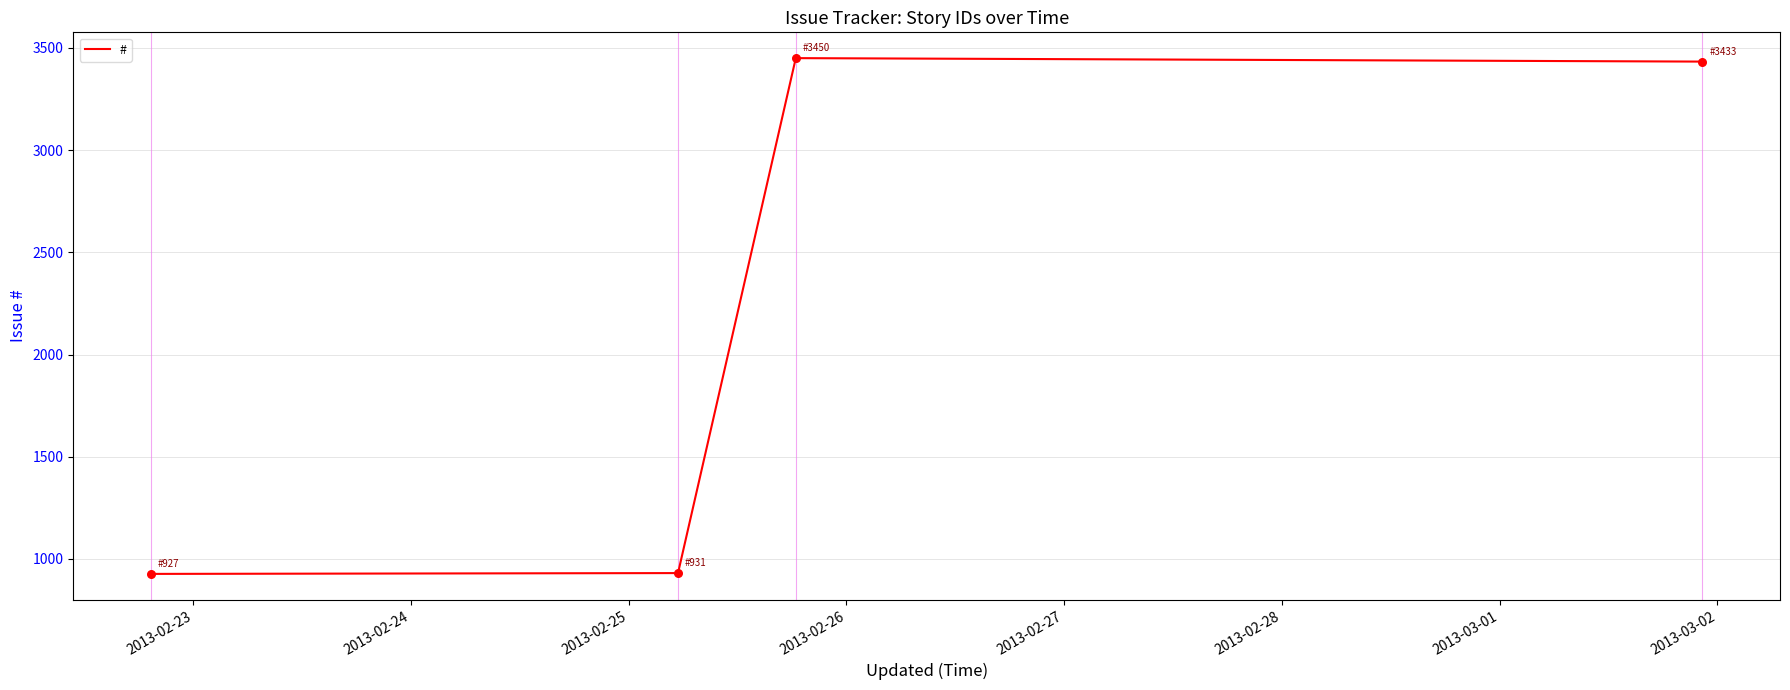

True or false: there are more than 1 points higher than both neighbors.

False